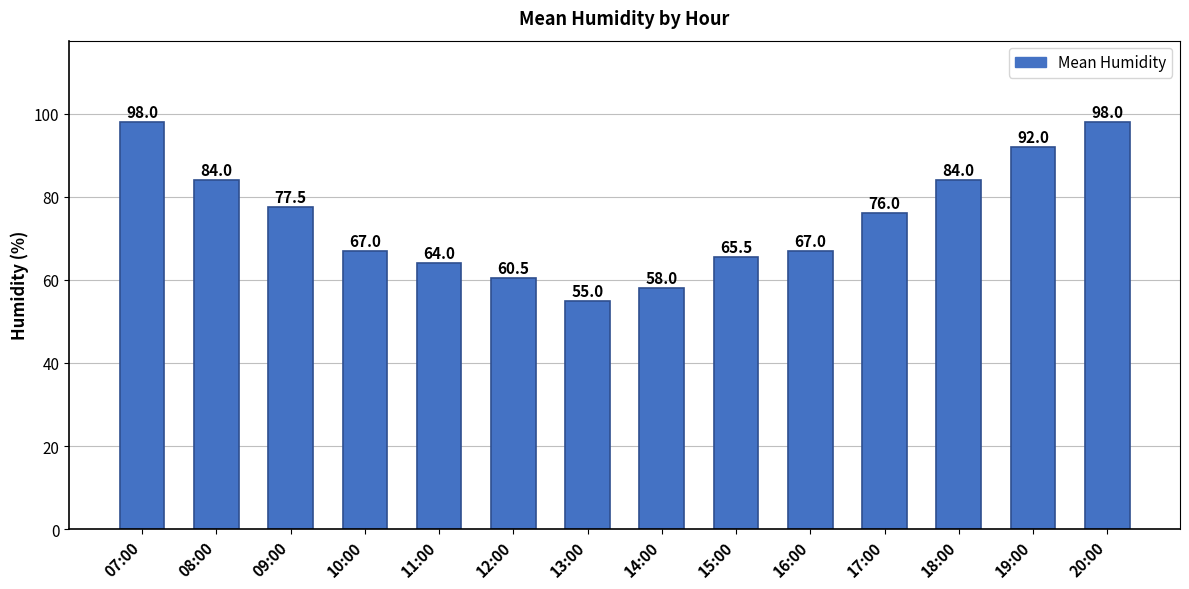

What is the smallest value displayed?

55.0